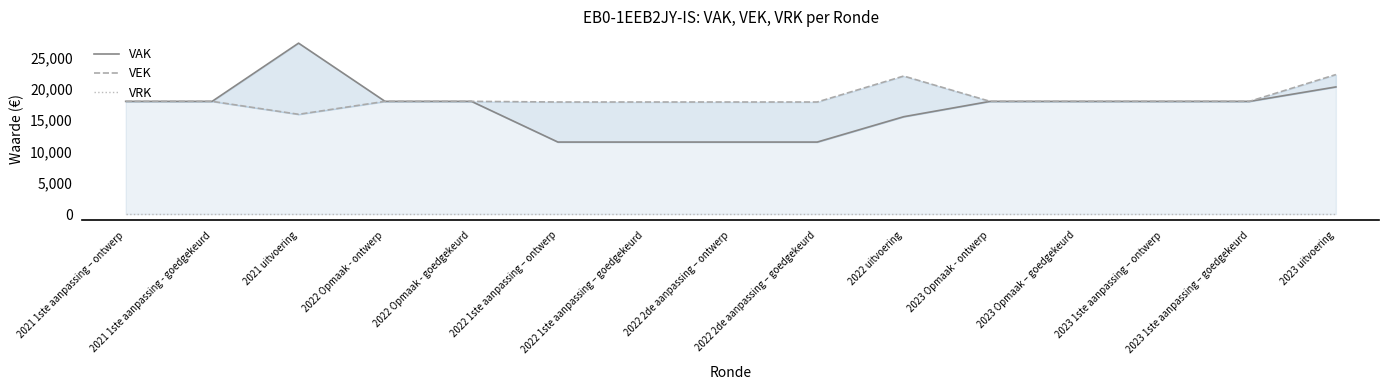

What is the lowest value of the VEK series?

15932